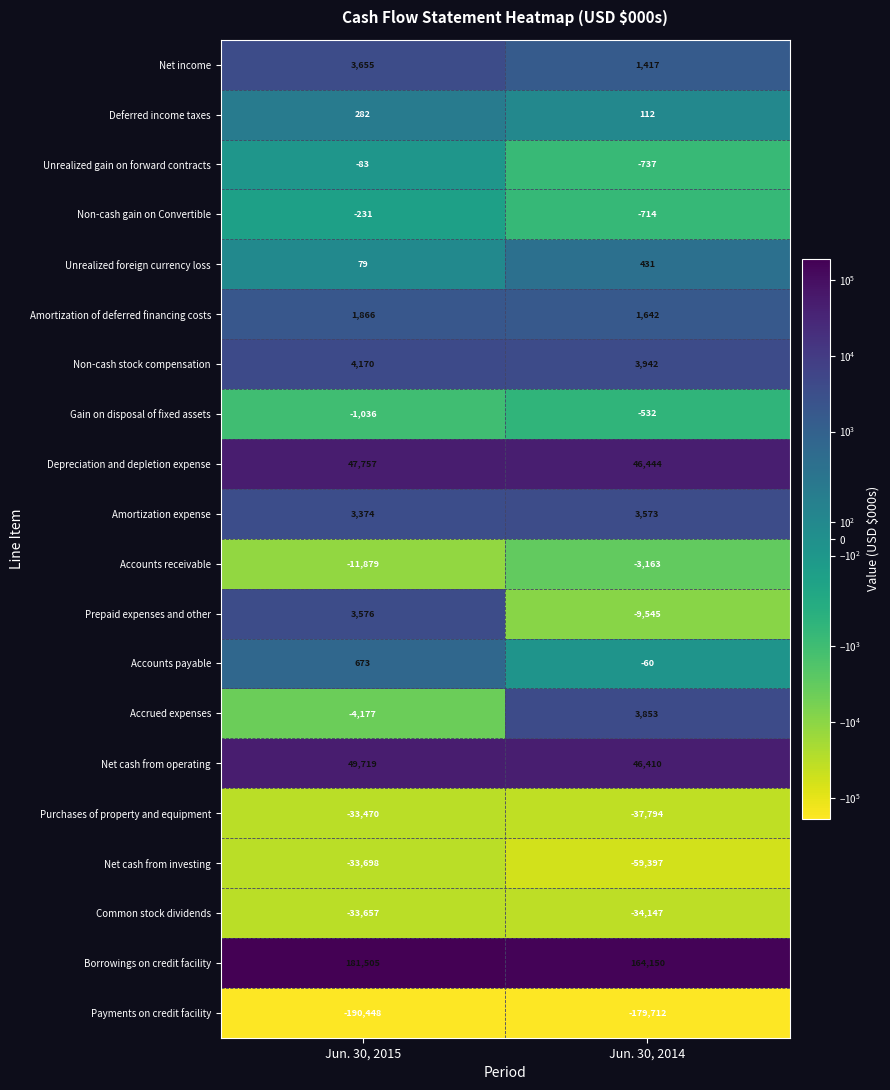

How many data points does each series have?

2